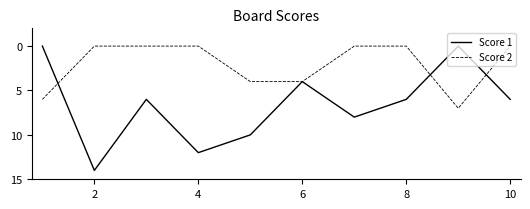

What is the difference between the maximum and minimum values in the Score 1 series?

14